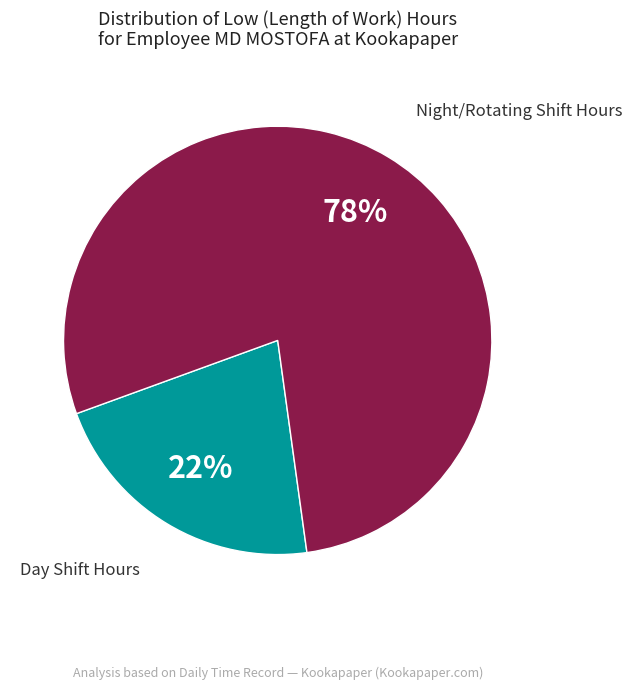

How many segments does this pie chart have?

2